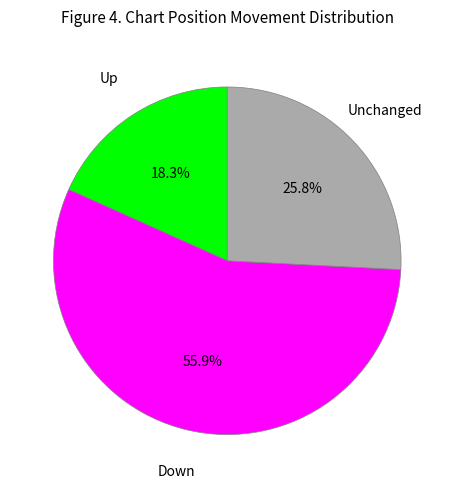

Rank the categories by value from lowest to highest.

Up, Unchanged, Down